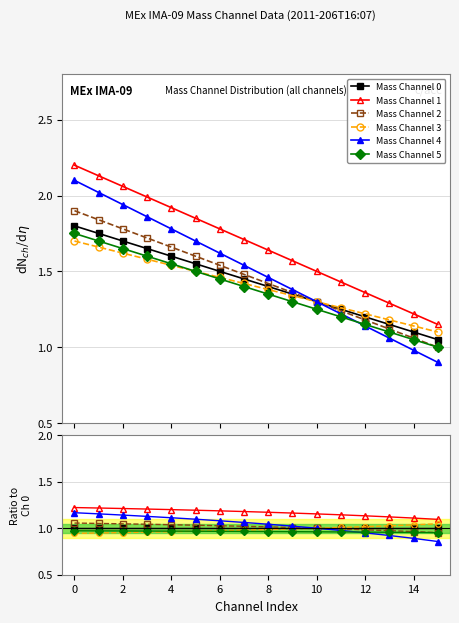

What are all the series names shown in the legend?

Mass Channel 0, Mass Channel 1, Mass Channel 2, Mass Channel 3, Mass Channel 4, Mass Channel 5